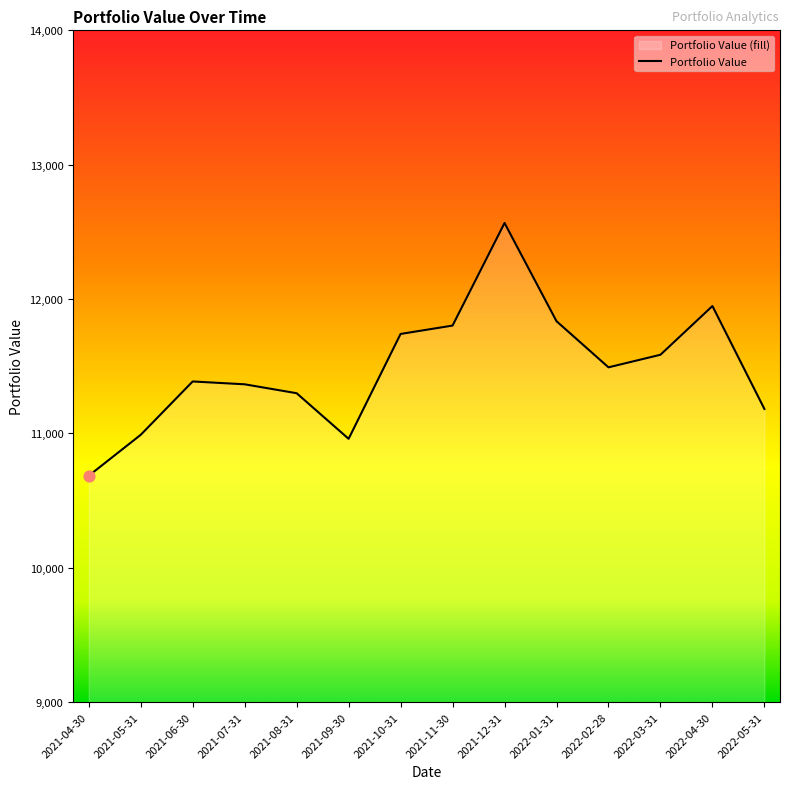

What is the change in value from 2021-10-31 to 2022-05-31?

-558.4